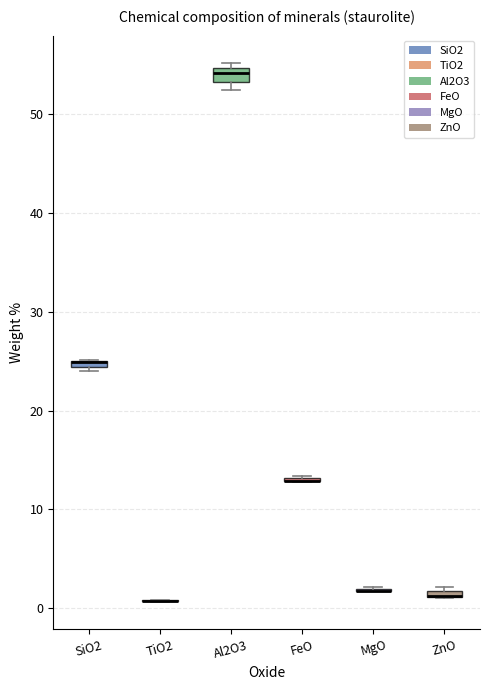

Where is the upper edge of the box for SiO2 on the y-axis? The values are not printed on the chart, so give them approximately, as read against the axis.

25